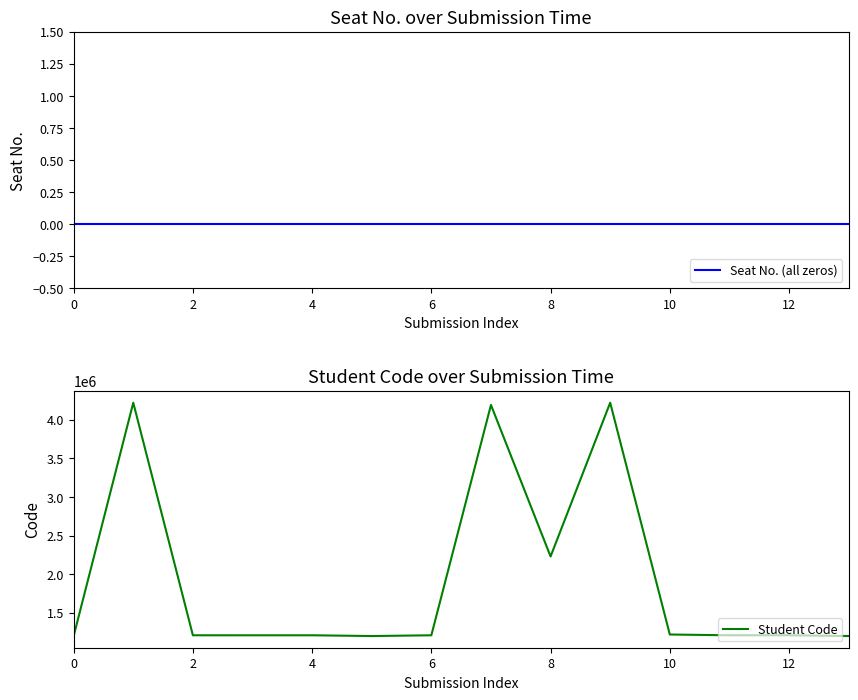

The value of Student Code at 6 is 783002. True or false?

False